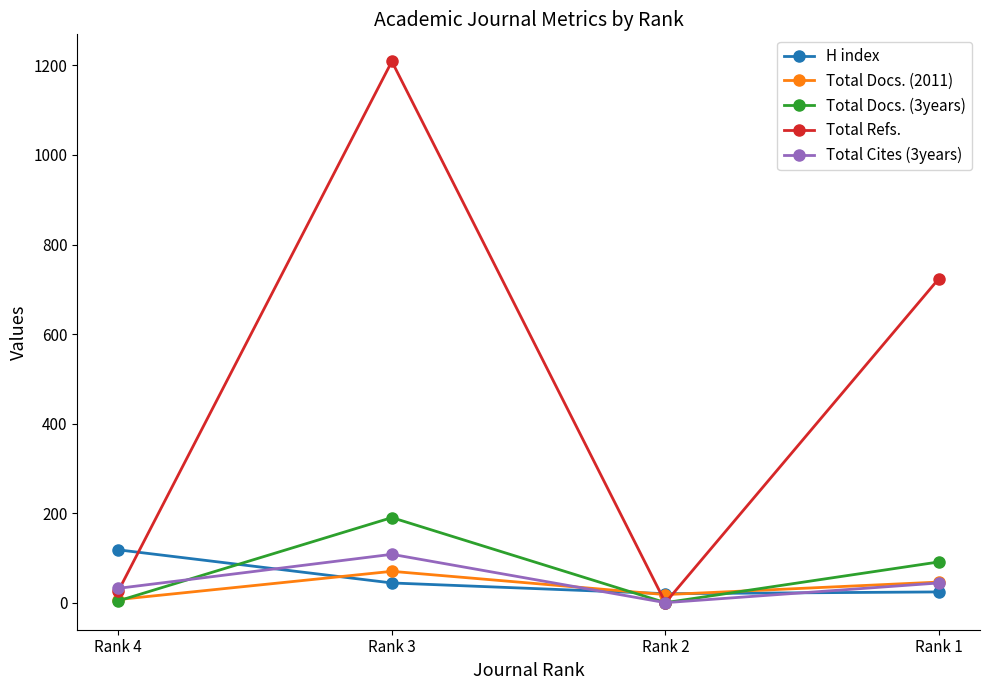

What is the value of the H index point at the 2nd from the left?

44